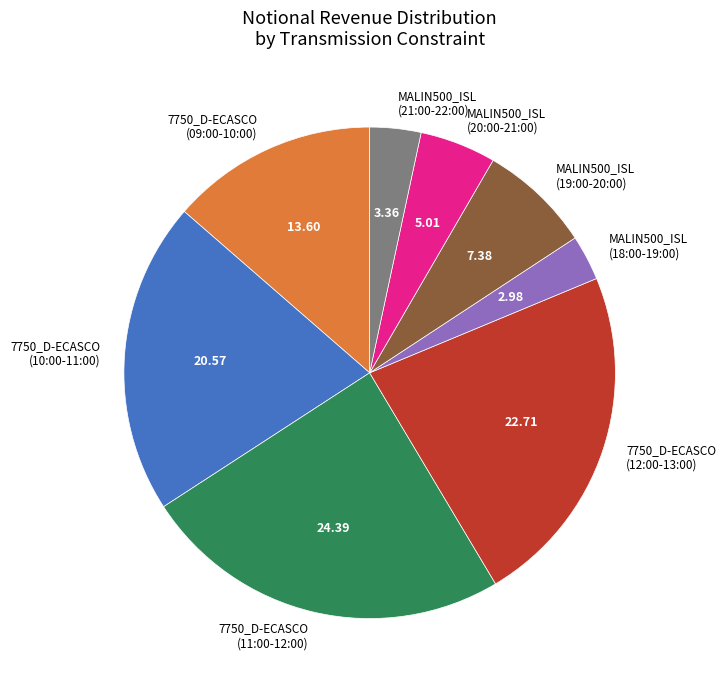

Is there any slice that represents more than half of the pie?

No